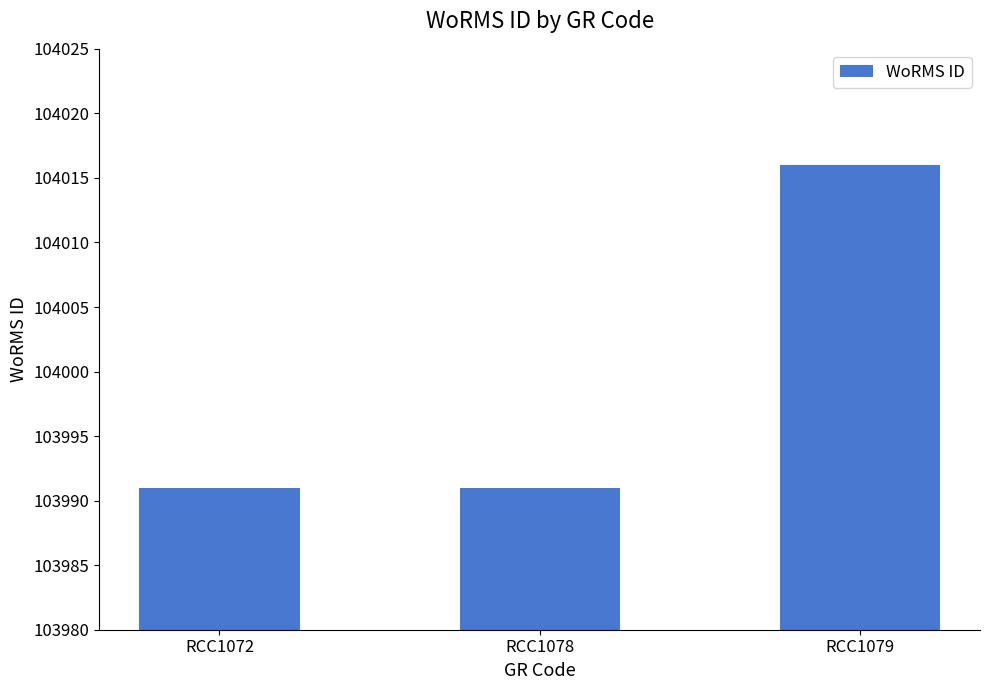

What is the change in value from RCC1078 to RCC1079?

+25